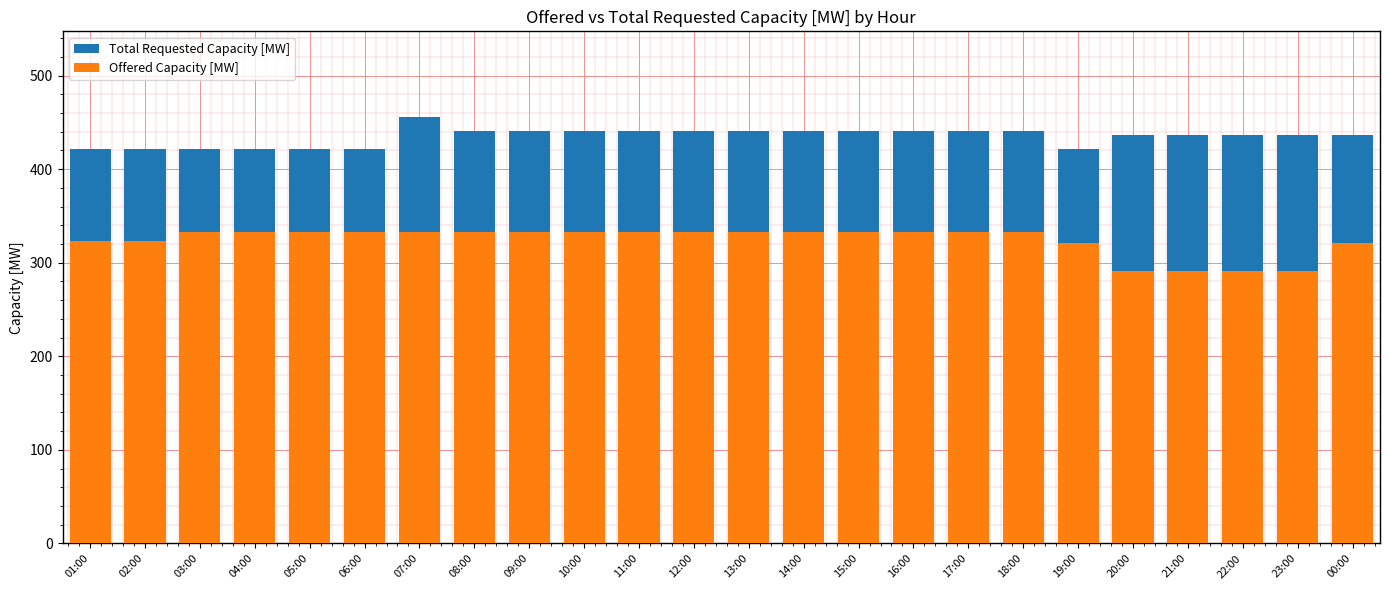

Reading left to right, what are all the values shown in this chart?

Total Requested Capacity [MW]: 01:00=422	02:00=421	03:00=421	04:00=421	05:00=421	06:00=421	07:00=456	08:00=441	09:00=441	10:00=441	11:00=441	12:00=441	13:00=441	14:00=441	15:00=441	16:00=441	17:00=441	18:00=441	19:00=421	20:00=436	21:00=436	22:00=436	23:00=436	00:00=436
Offered Capacity [MW]: 01:00=323	02:00=323	03:00=333	04:00=333	05:00=333	06:00=333	07:00=333	08:00=333	09:00=333	10:00=333	11:00=333	12:00=333	13:00=333	14:00=333	15:00=333	16:00=333	17:00=333	18:00=333	19:00=321	20:00=291	21:00=291	22:00=291	23:00=291	00:00=321